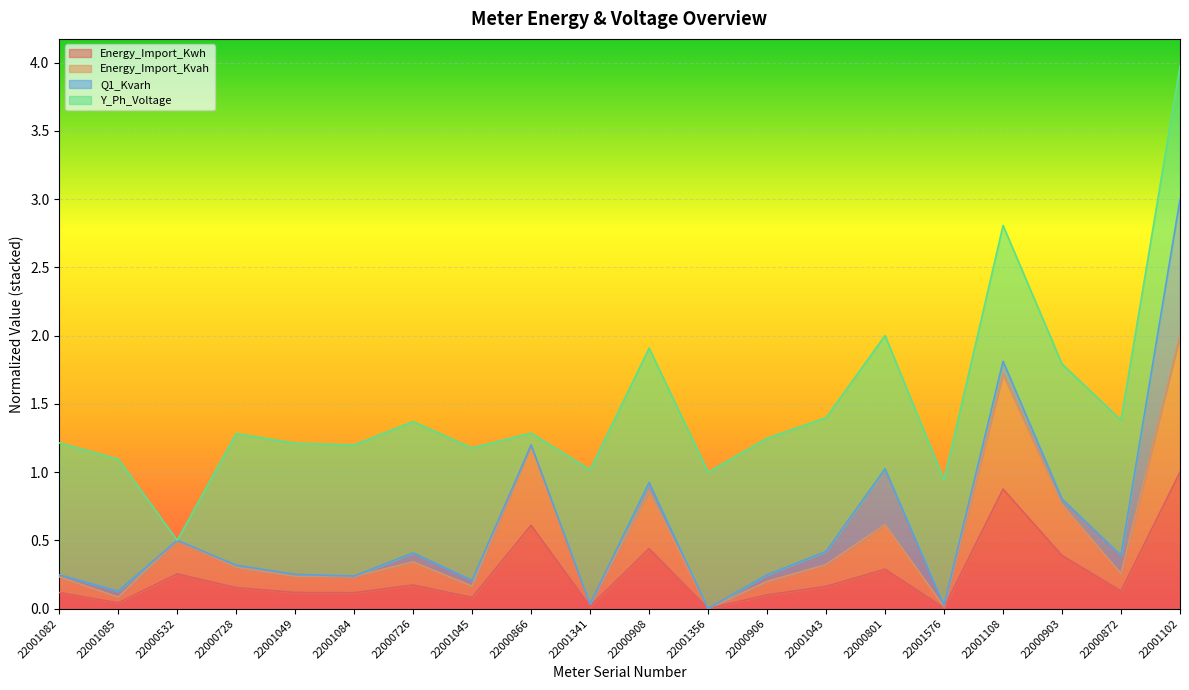

What is the total value across all series at 22000866?

1.3